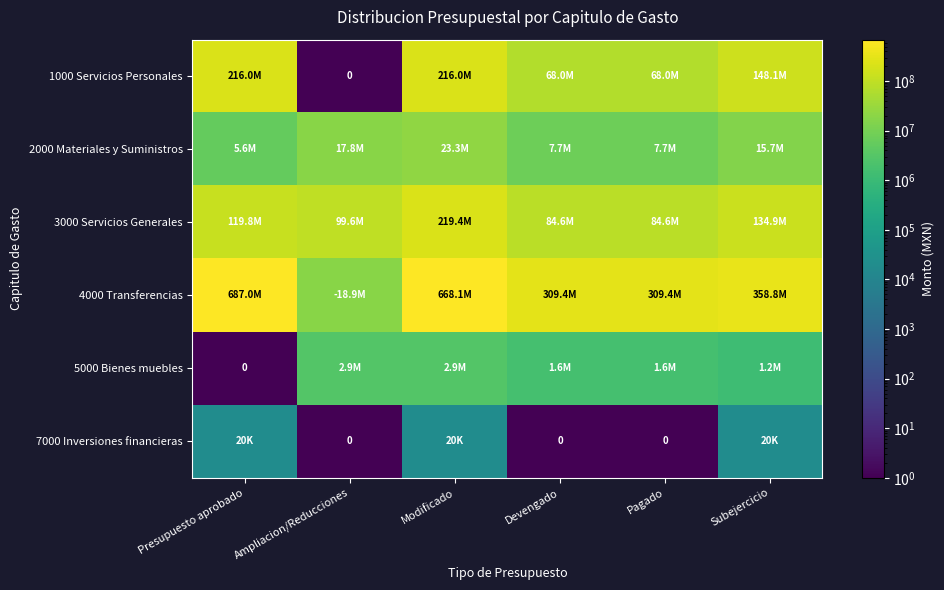

What is the approximate value of 2000 Materiales y Suministros at Pagado?

7684190.0